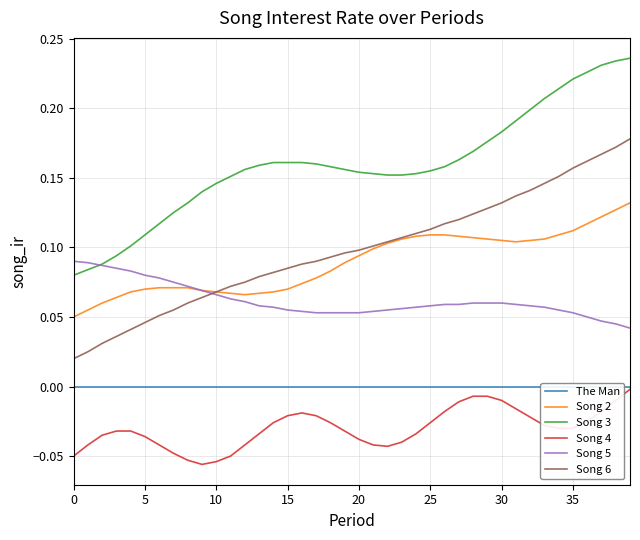

Count the number of categories in the chart.

40